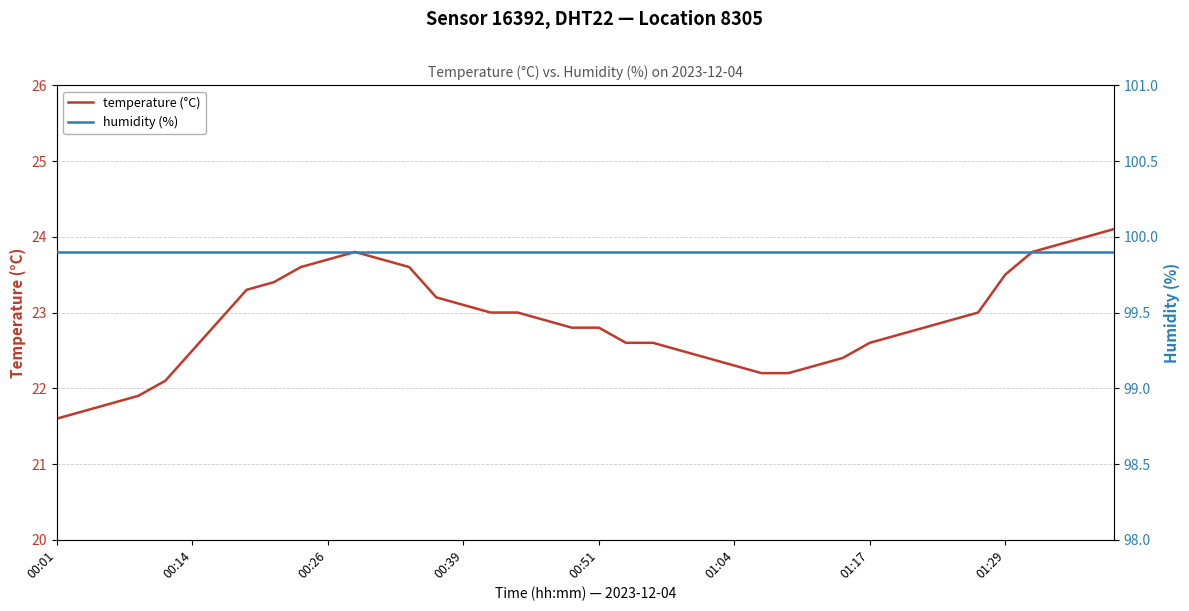

What is the spread (max minus min) of values at 19?

77.1